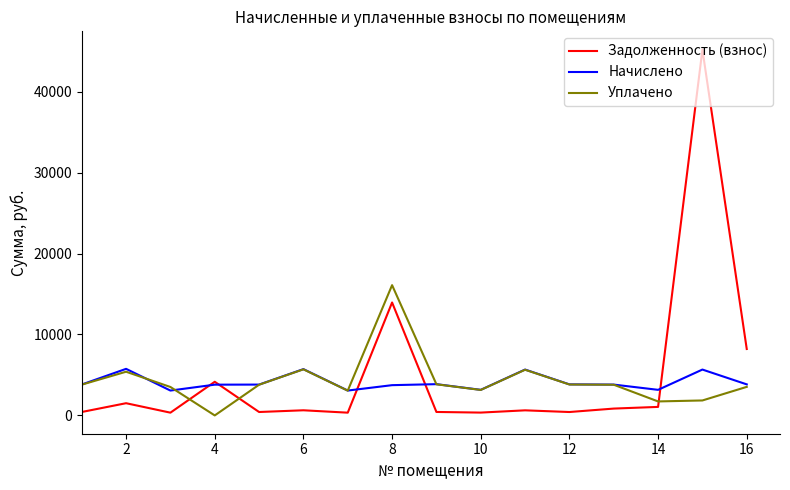

After their last crossing, which series has the higher values: Начислено or Задолженность (взнос)?

Задолженность (взнос)